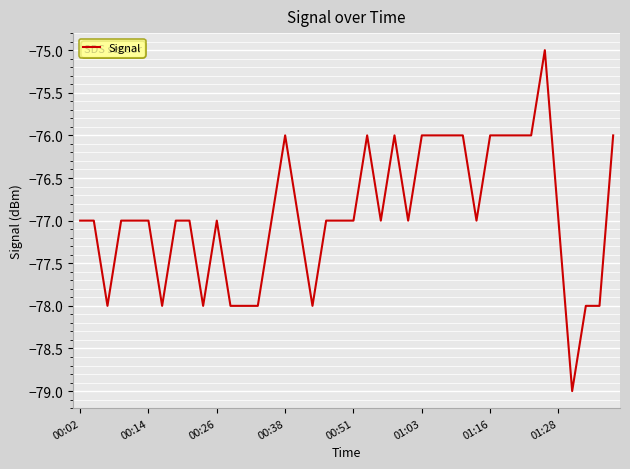

What is the minimum value shown in the chart?

-79